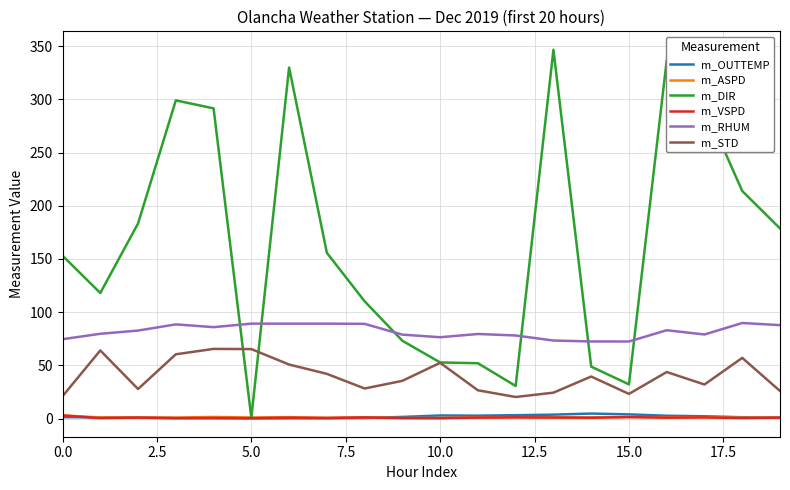

Which series has the largest total across all categories?

m_DIR